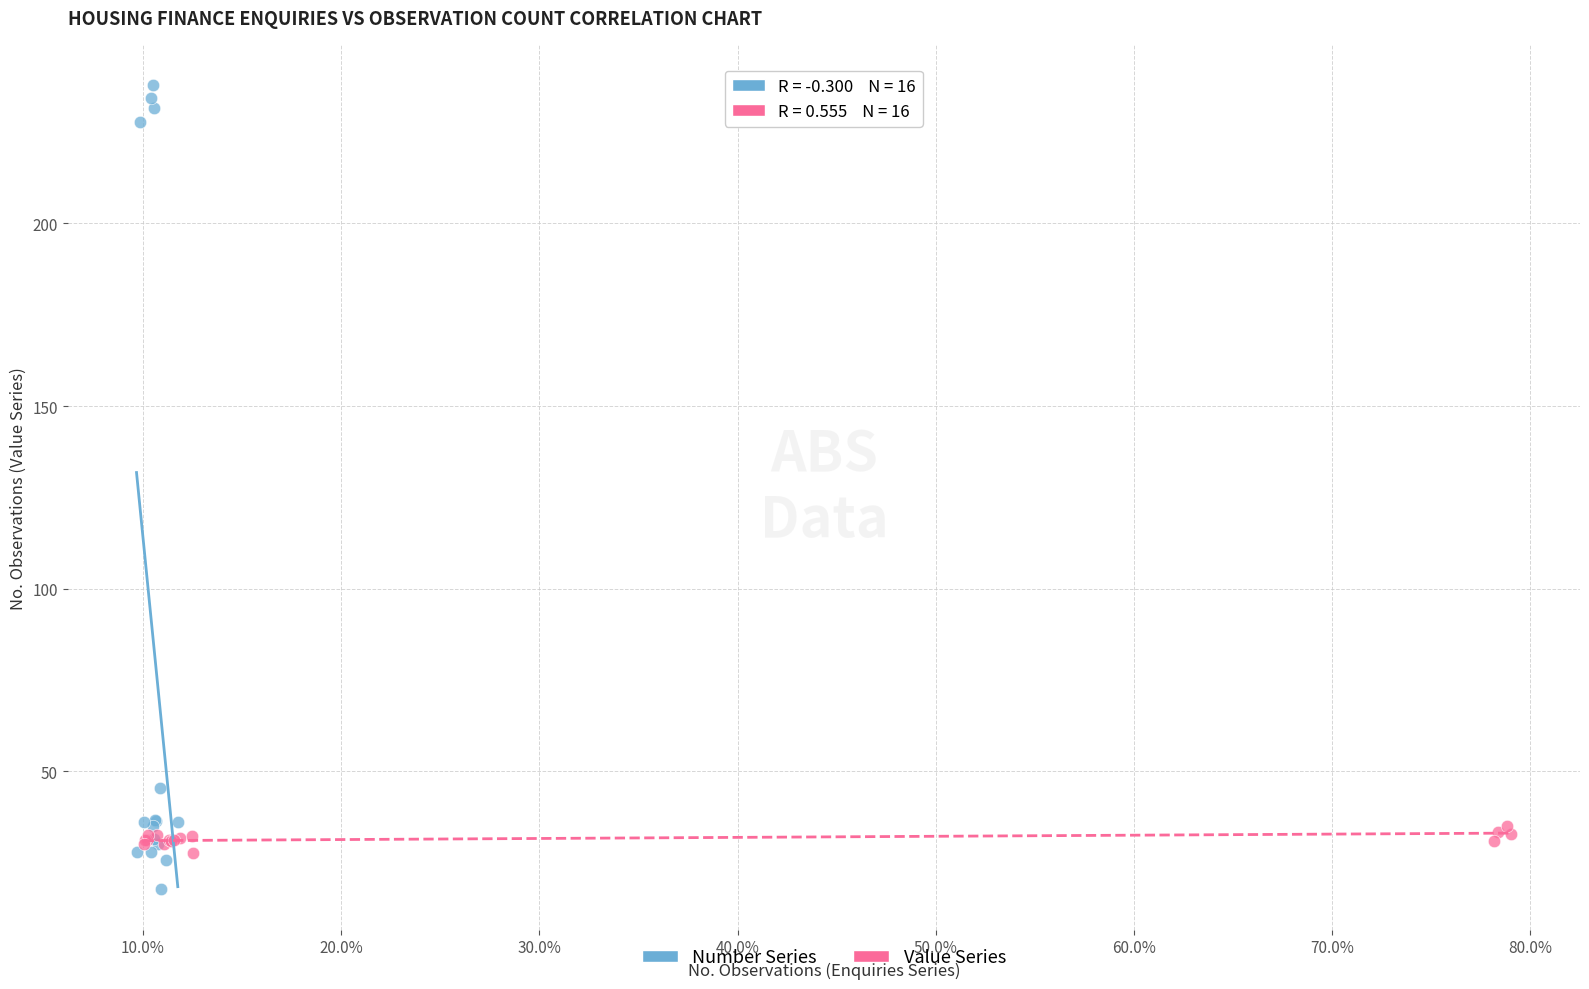

Which series reaches the minimum Y coordinate?

Number Series